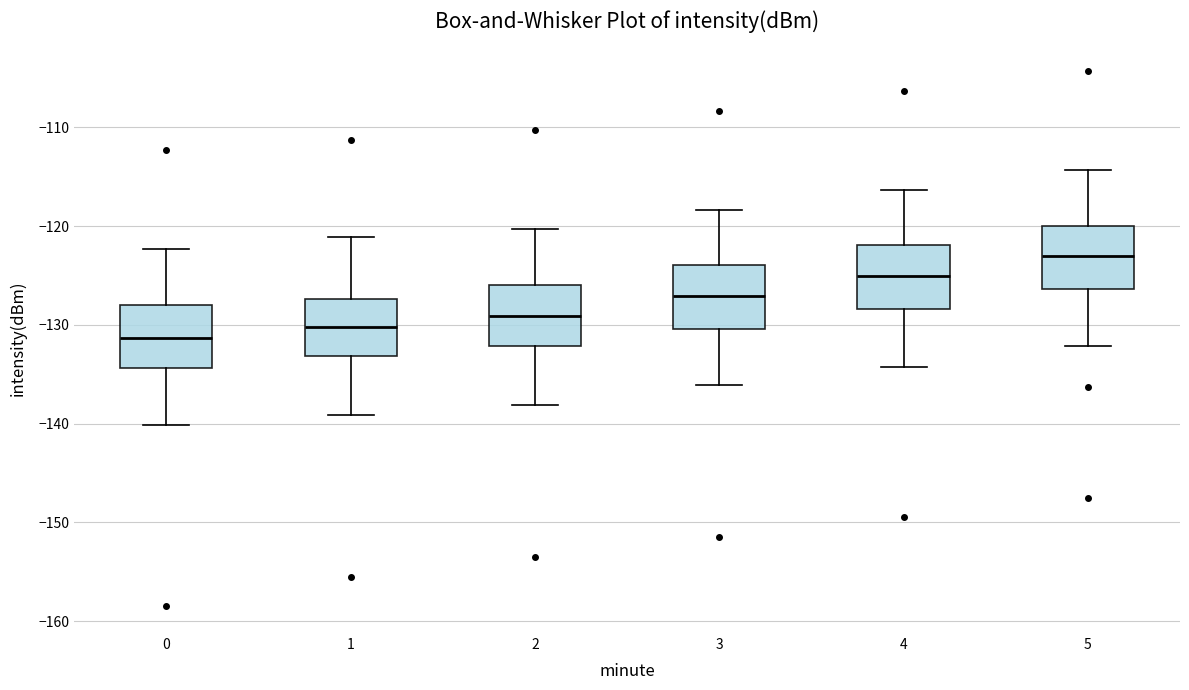

Where does the lower whisker of the box at x = 5 end on the y-axis? The values are not printed on the chart, so give them approximately, as read against the axis.

-132